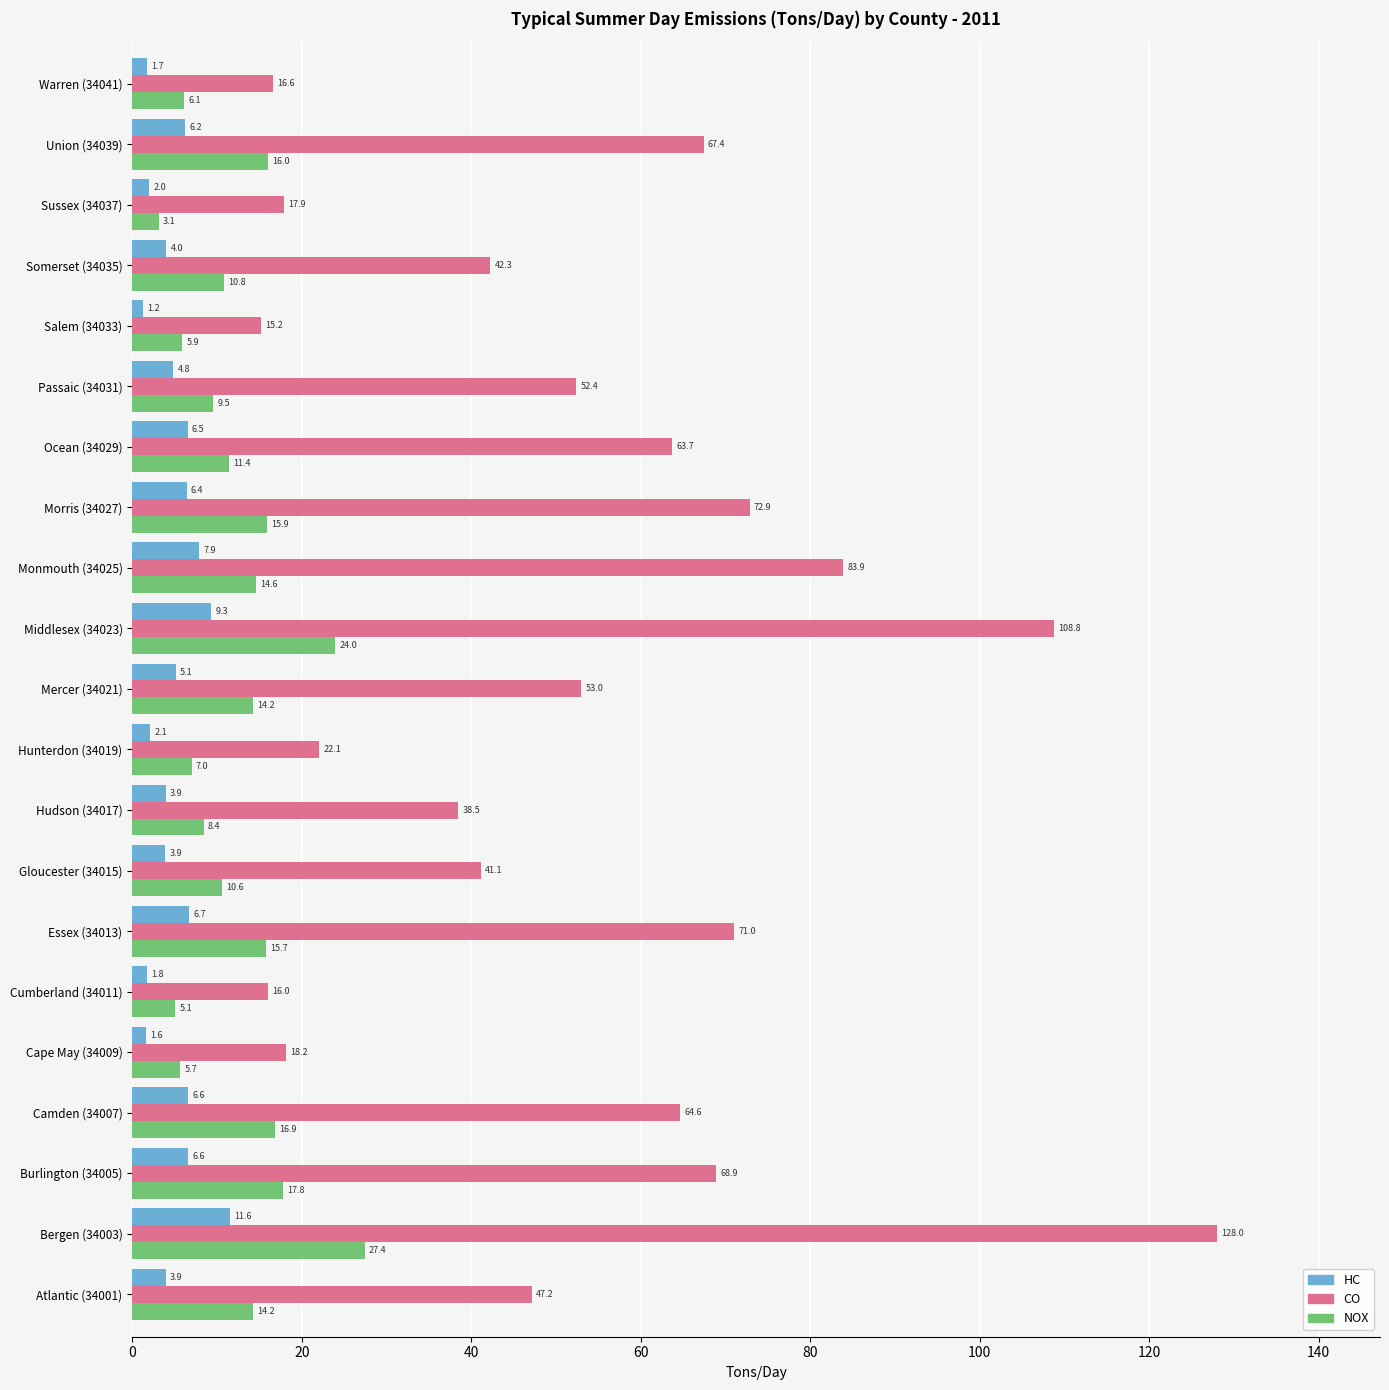

Rank the series by their maximum value, from highest to lowest.

CO, NOX, HC